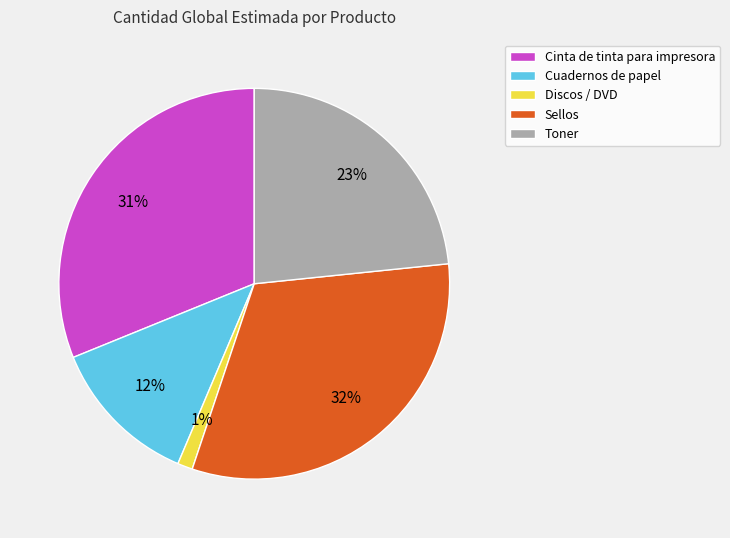

Which slice is the largest?

Sellos